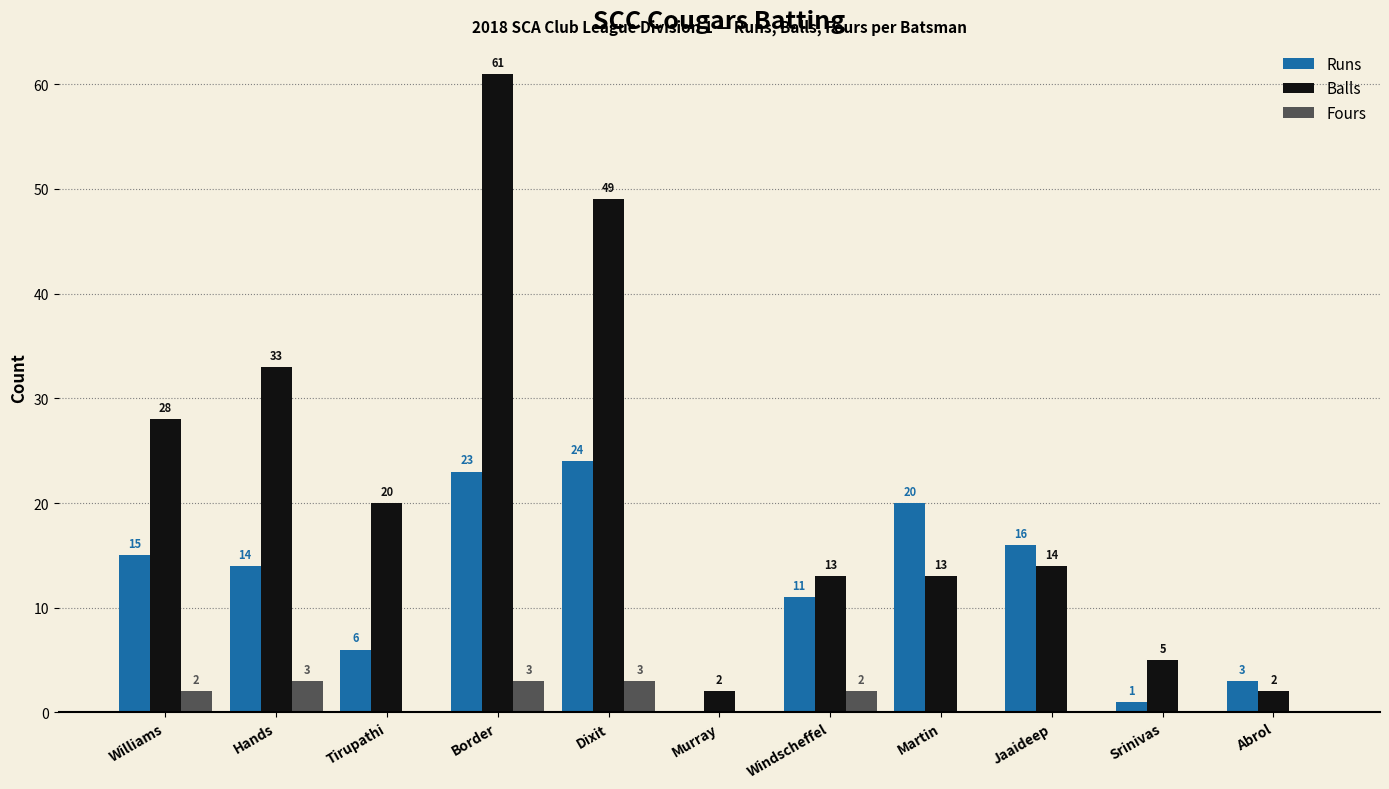

What is the maximum value shown in the chart?

61